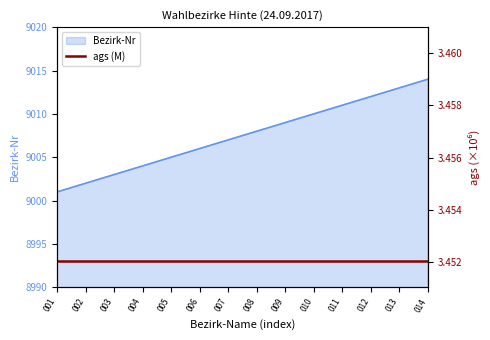

Count the number of values greater than 9008.

6